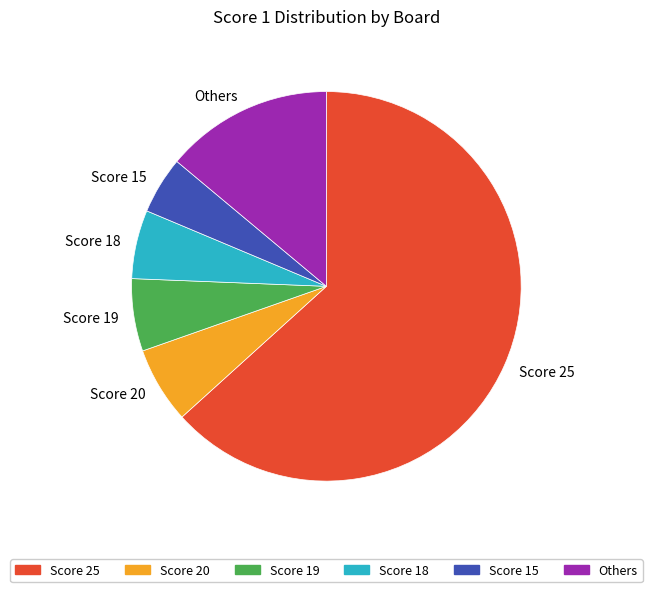

True or false: Score 20 accounts for 1% of the total.

False